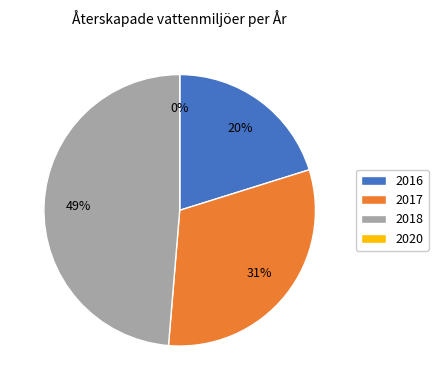

To the nearest percent, what portion does 2018 represent?

49%